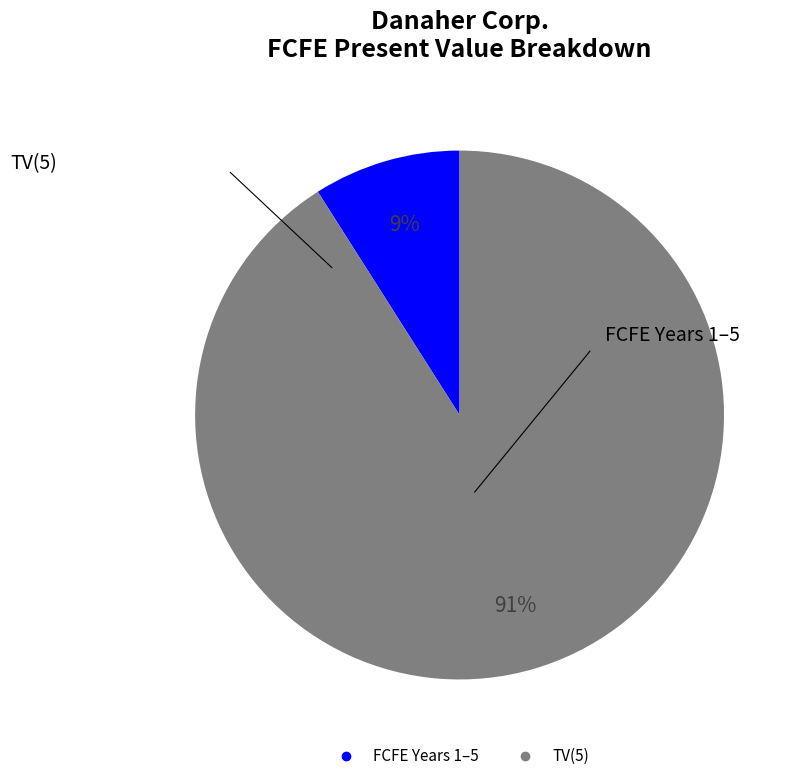

To the nearest percent, what is the average slice percentage?

50%